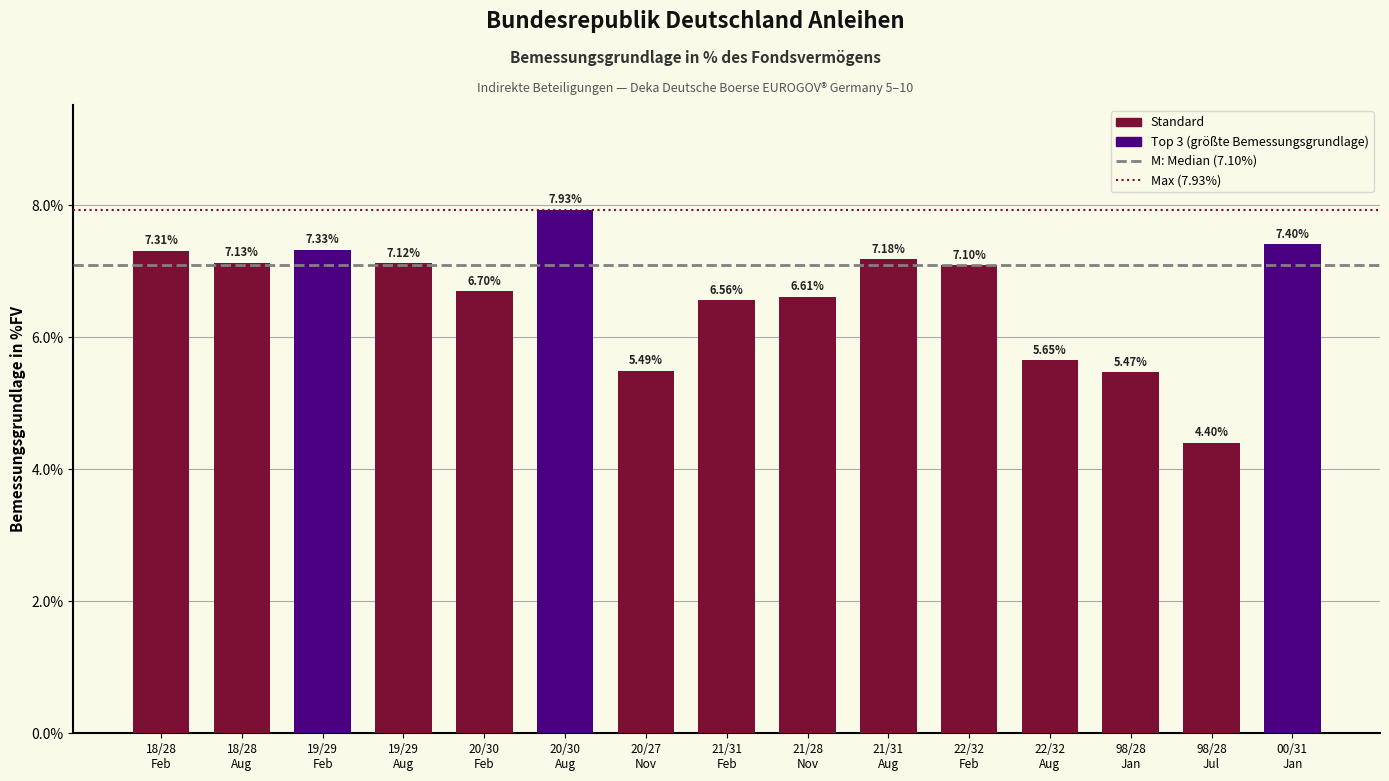

What is the sum of all values?

99.4